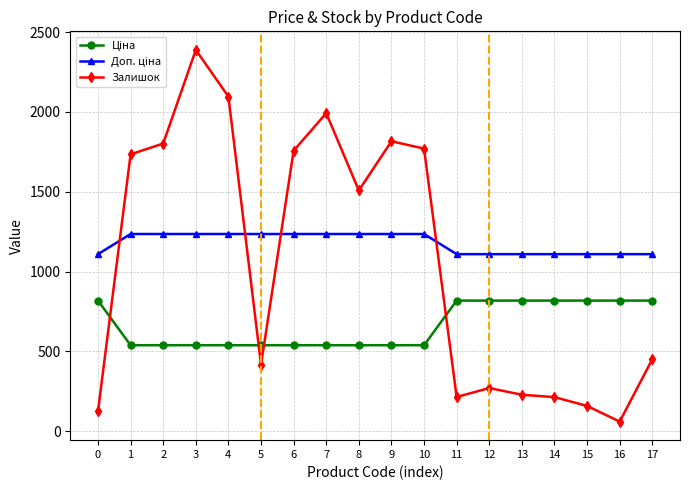

What is the difference between the maximum and minimum values in the Залишок series?

2327.0